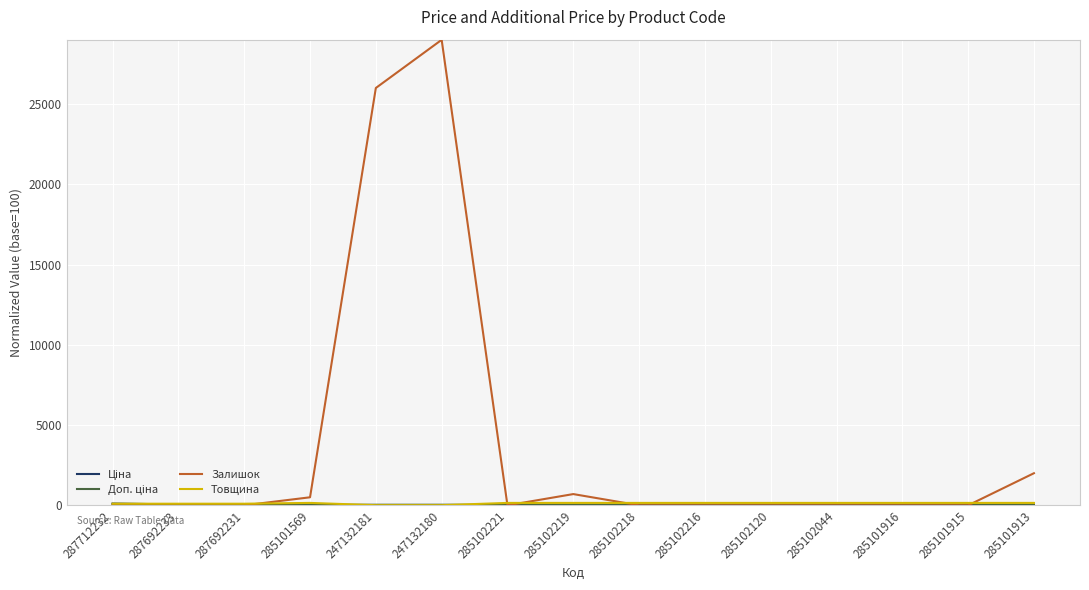

Which series has the largest range (max minus min)?

Залишок